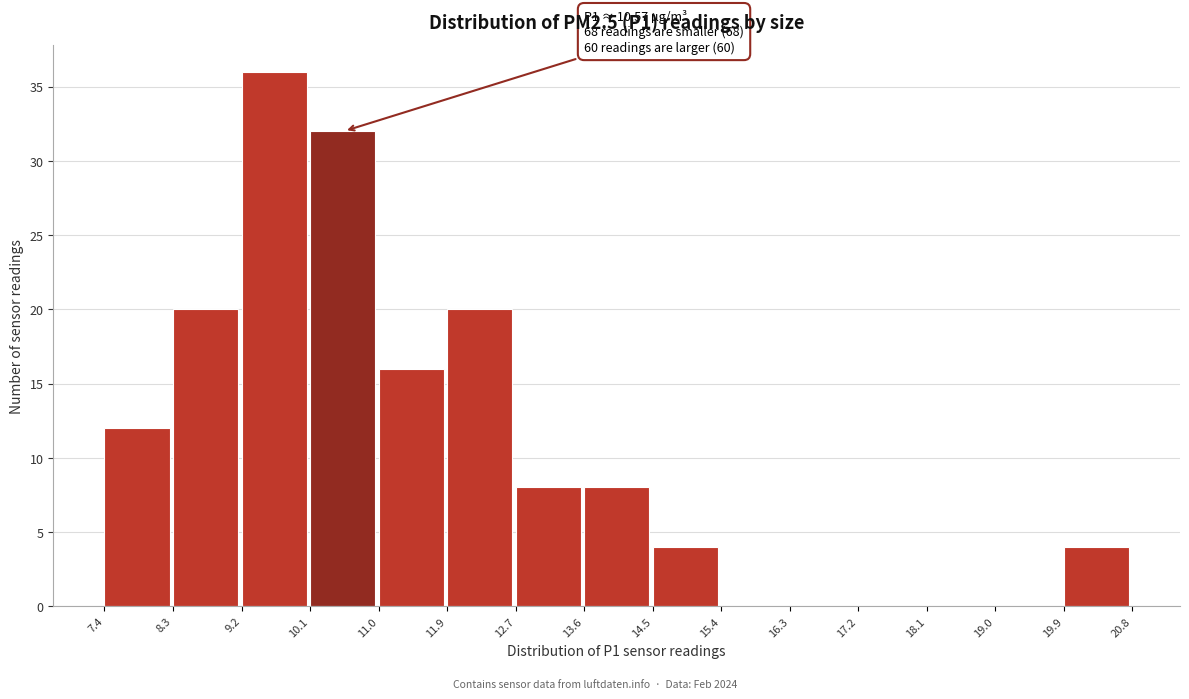

Which range on the x-axis has the tallest bar?

9.2 to 10.1